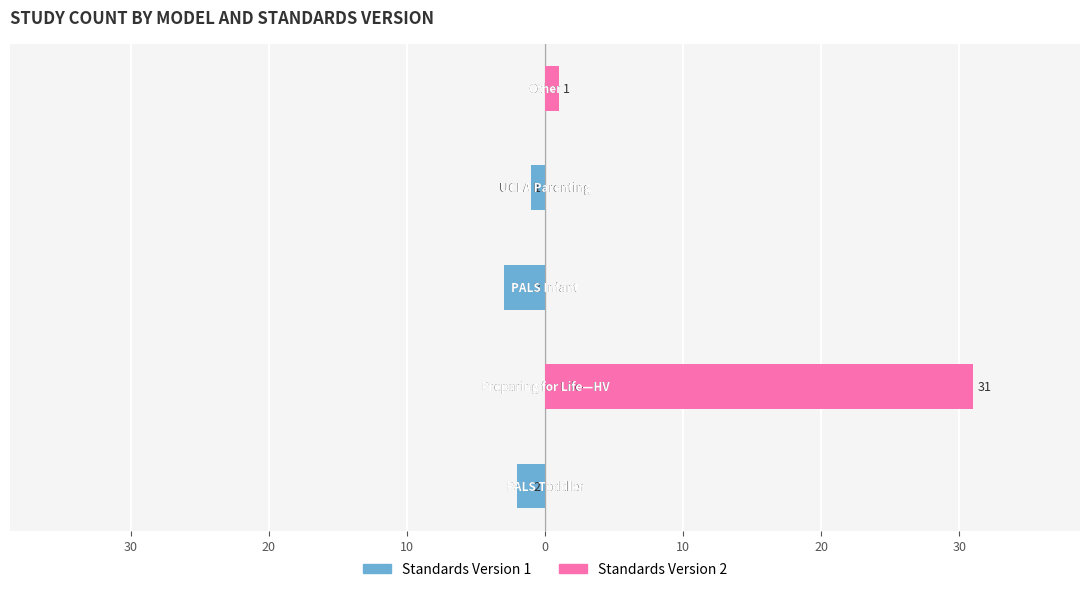

How many values in Version 2 are above zero?

2